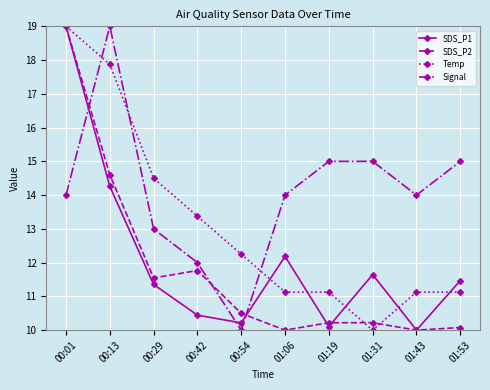

Where is SDS_P2 nearest to the value 14?

00:13